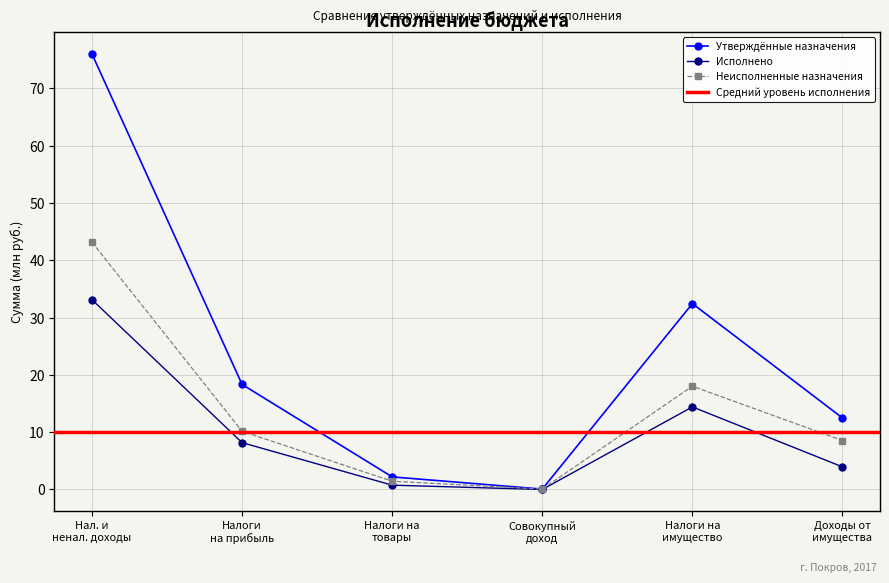

What is the value of the Исполнено point at the 6th from the left?

4.0